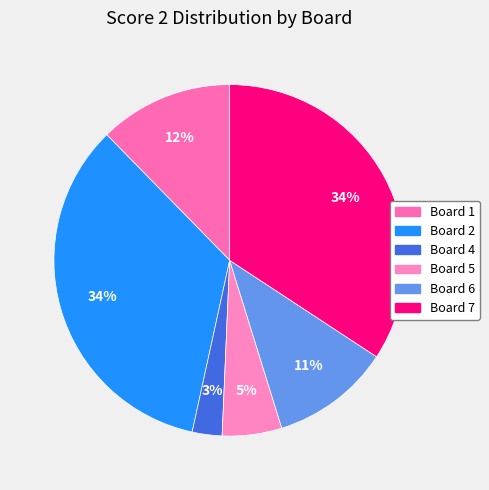

How many slices are in this pie chart?

6